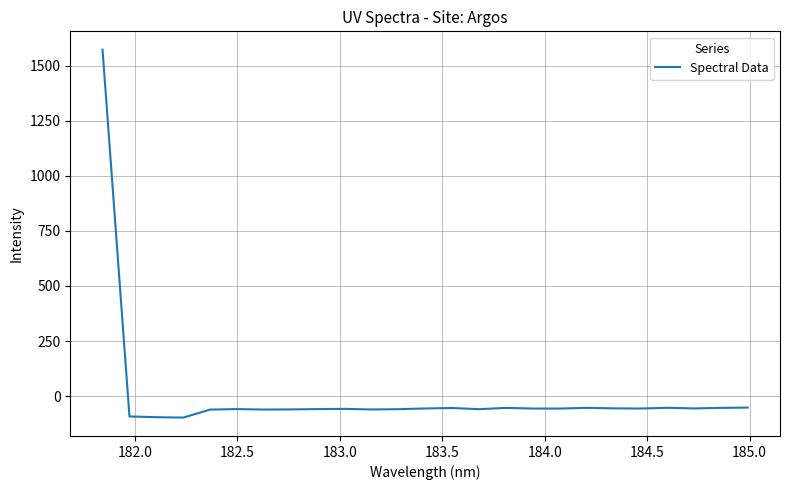

What is the greatest value displayed?

1571.7